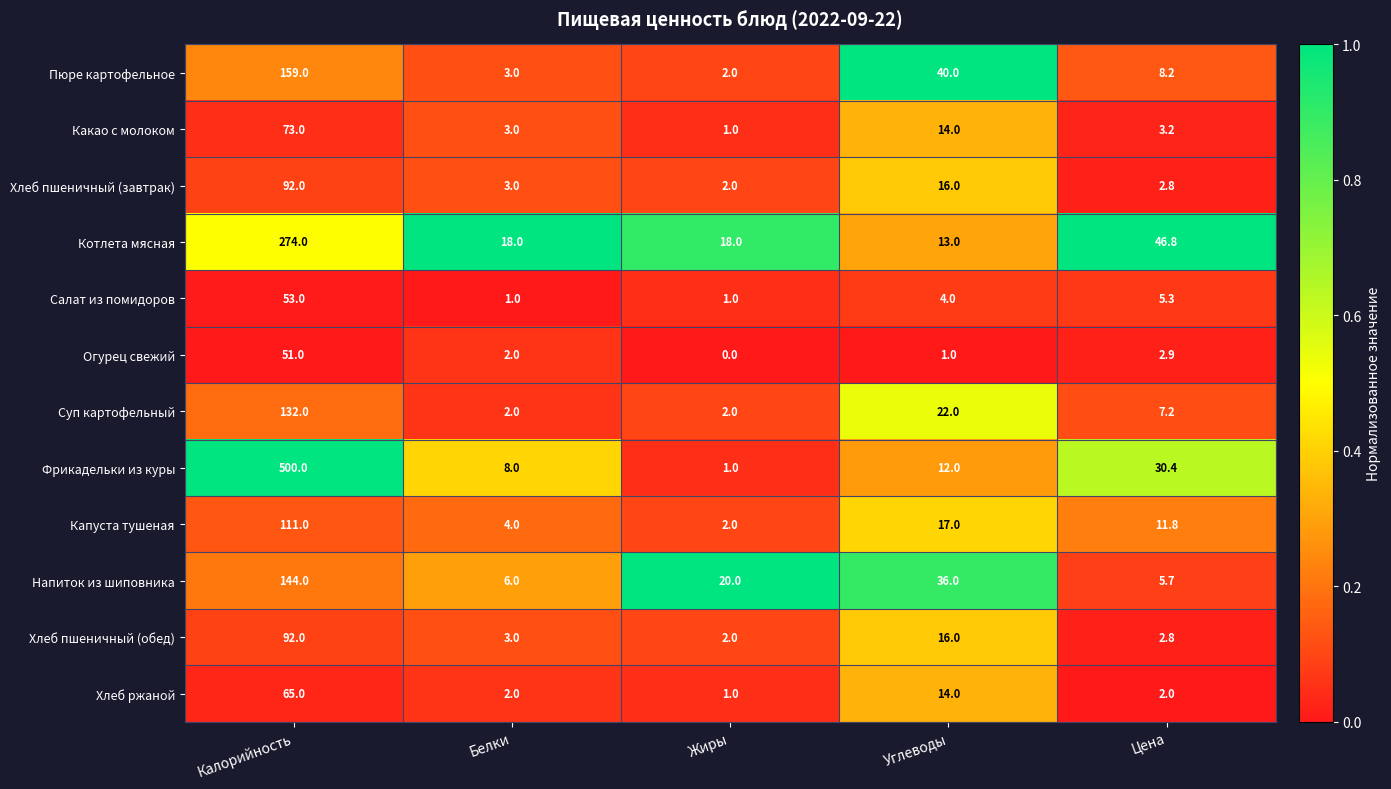

Between Калорийность and Углеводы, which series saw the biggest shift?

Фрикадельки из куры